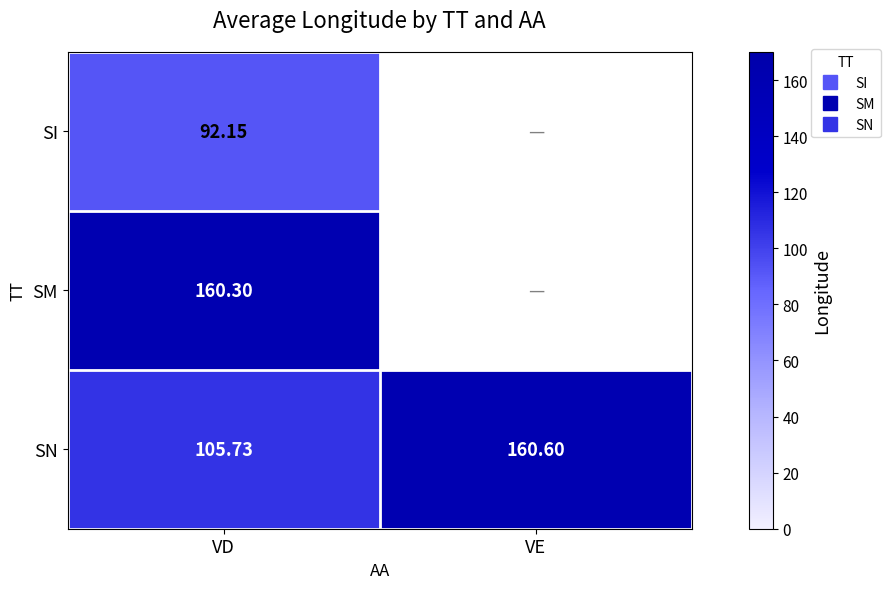

What is the maximum value for SI?

92.2